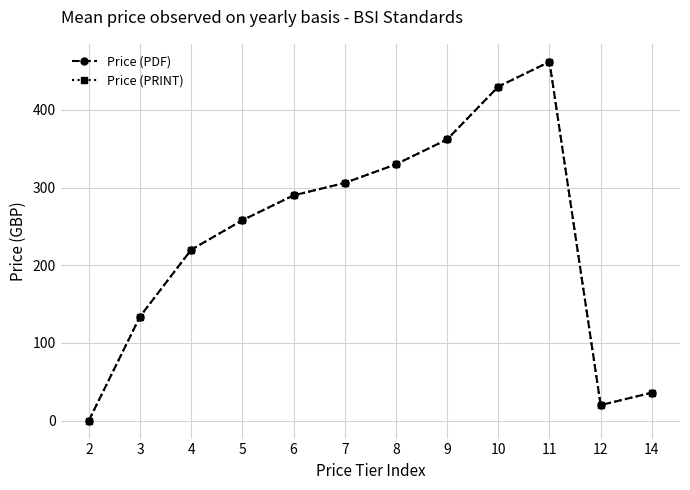

Rank the series at 7 from highest to lowest value.

Price (PDF), Price (PRINT)